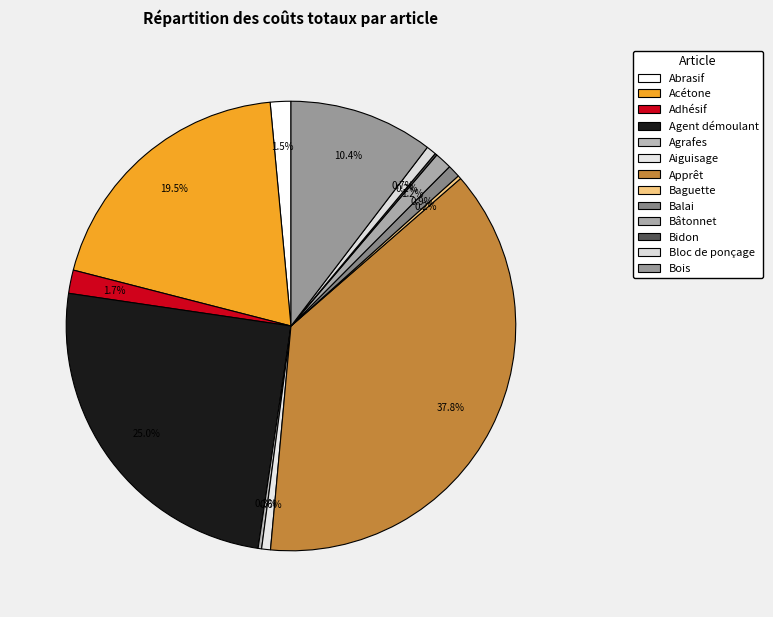

What is the ratio of the value at Apprêt to the value at Bloc de ponçage?

53.3